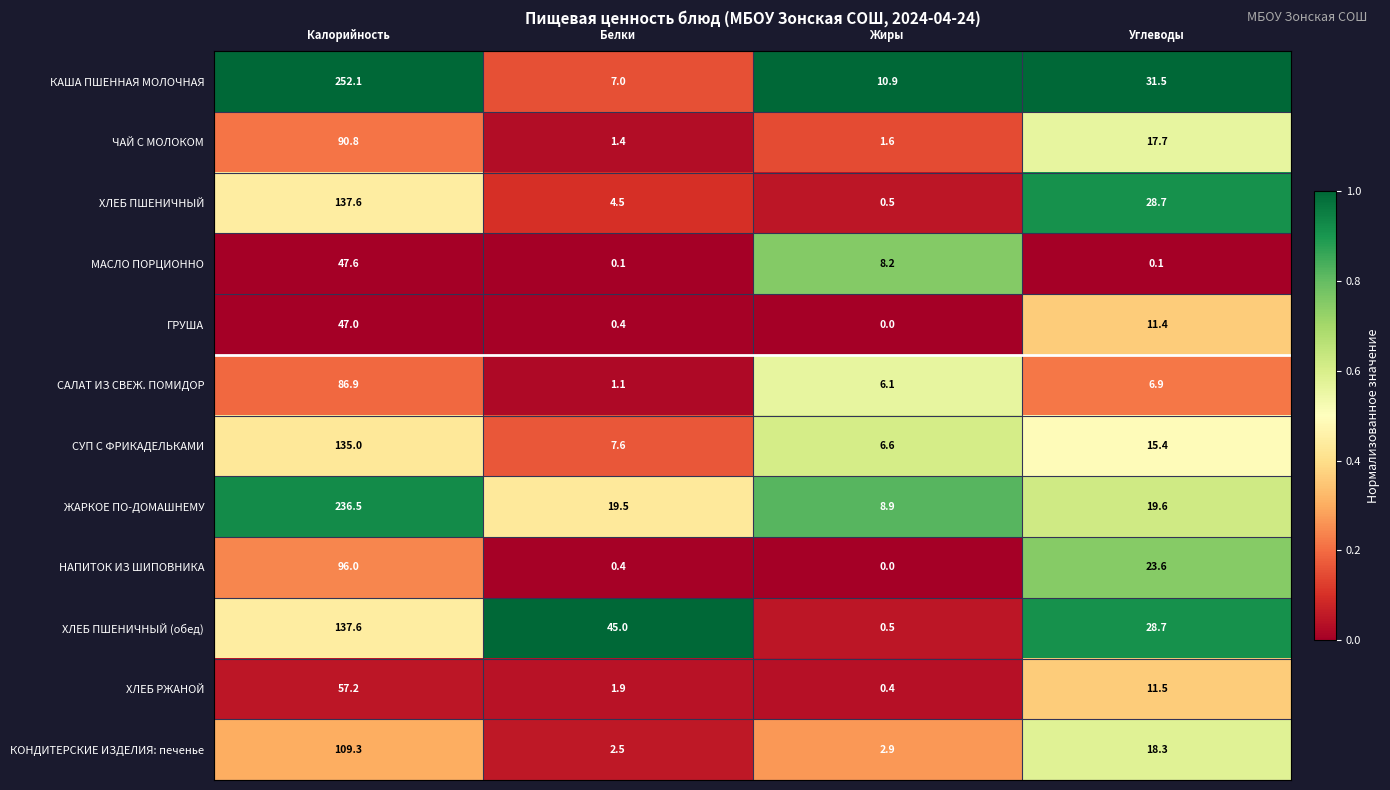

Is the value of САЛАТ ИЗ СВЕЖ. ПОМИДОР at Углеводы greater than the value of ХЛЕБ ПШЕНИЧНЫЙ (обед) at Углеводы?

No